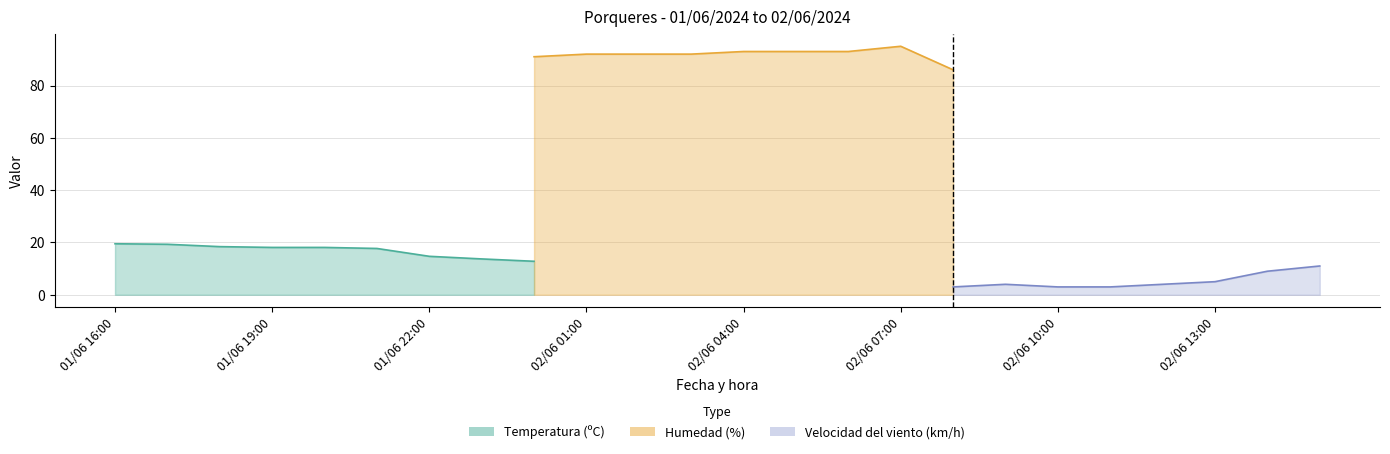

What is the label of the 6th point from the left?

01/06 21:00